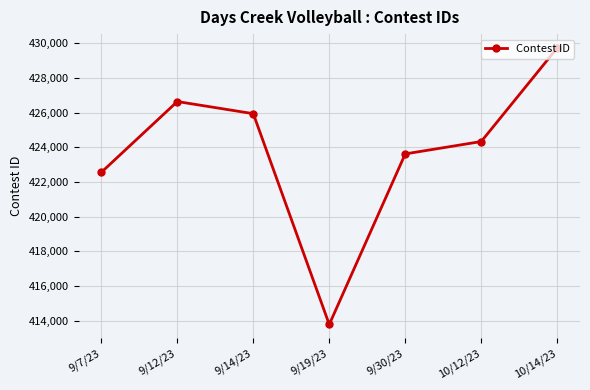

What is the difference between the second highest and minimum values?

12862